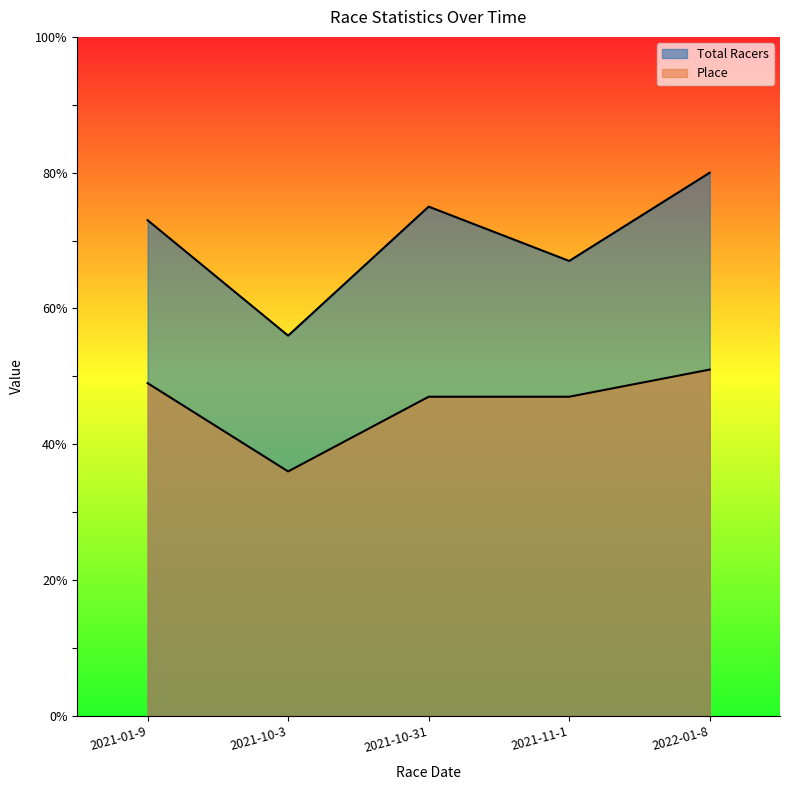

At which label does Place reach its minimum?

2021-10-3